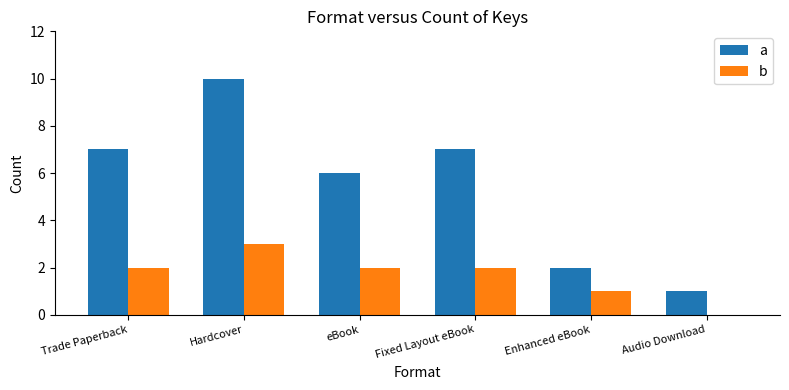

Reading left to right, transcribe all the data shown in this chart.

a: 7	10	6	7	2	1
b: 2	3	2	2	1	0